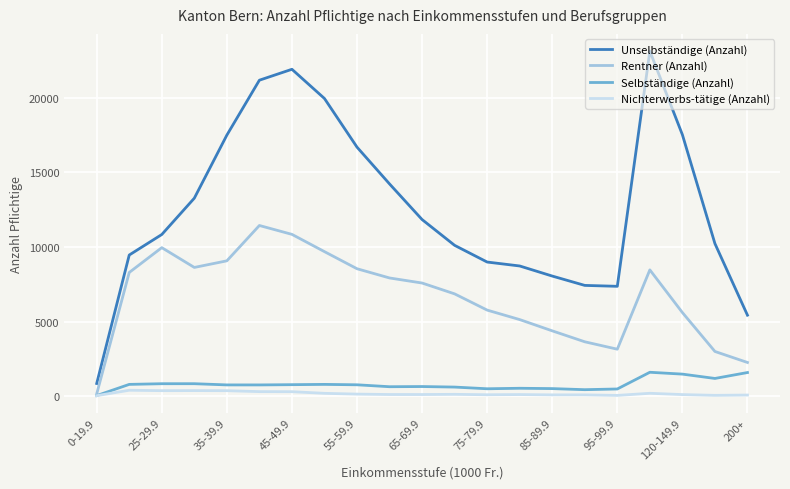

True or false: Unselbständige (Anzahl) and Rentner (Anzahl) intersect in this chart.

False